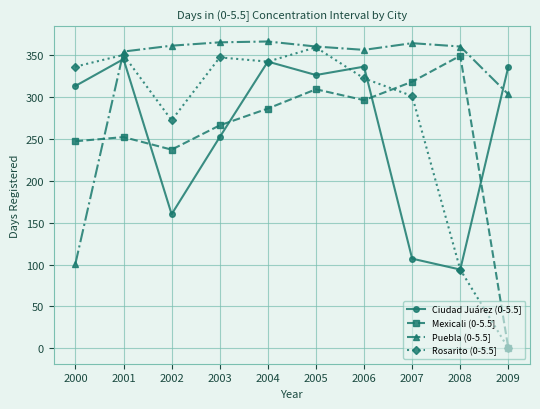

What is the spread (max minus min) of values at 2000?

235